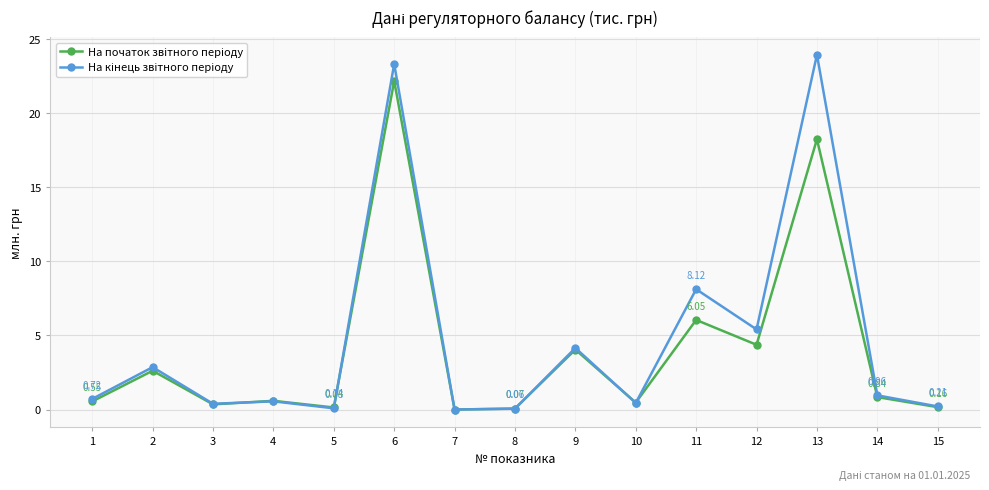

At which category is the sum across all series the highest?

6